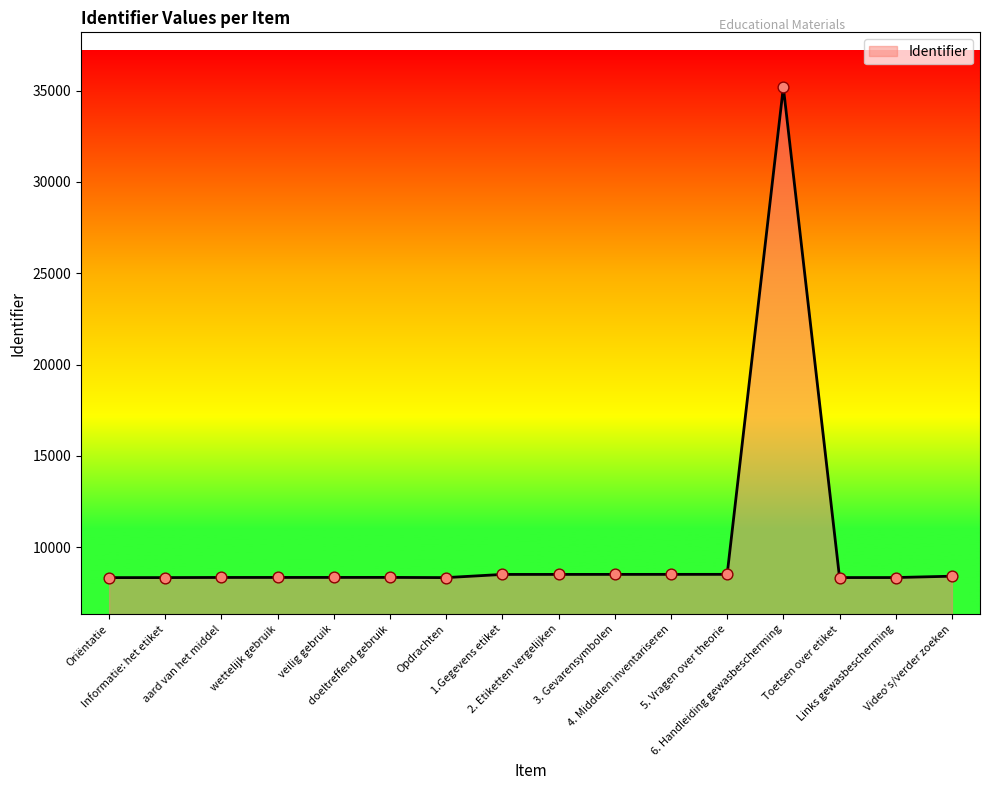

What is the difference between the maximum and minimum values?

26843